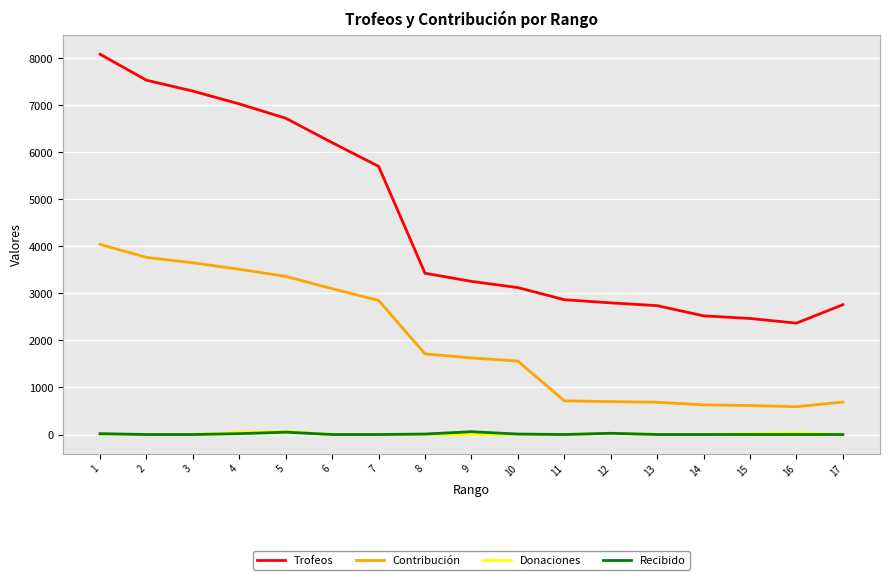

Which series has the largest range (max minus min)?

Trofeos